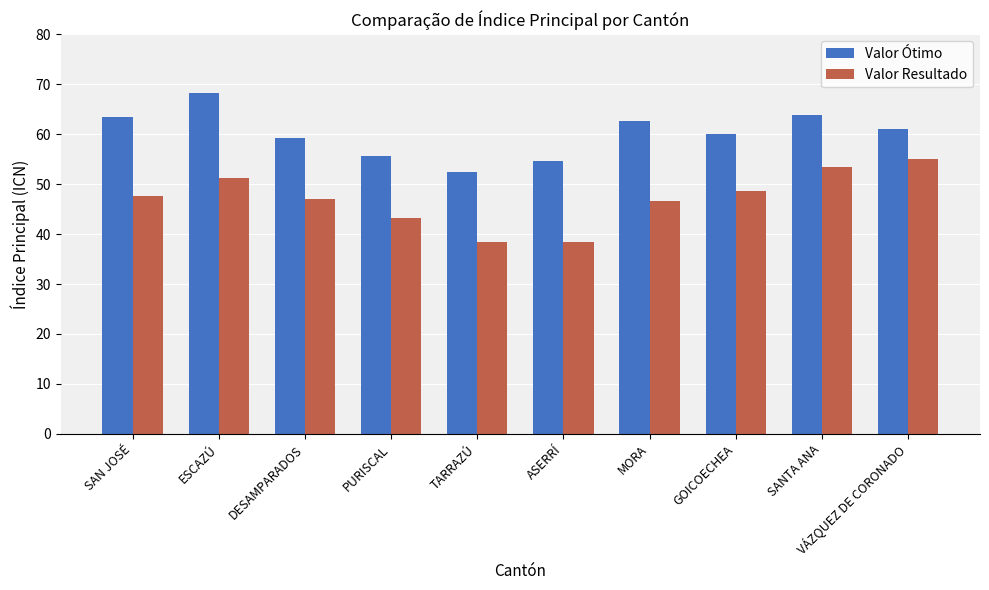

Which series has the widest spread of values?

Valor Resultado